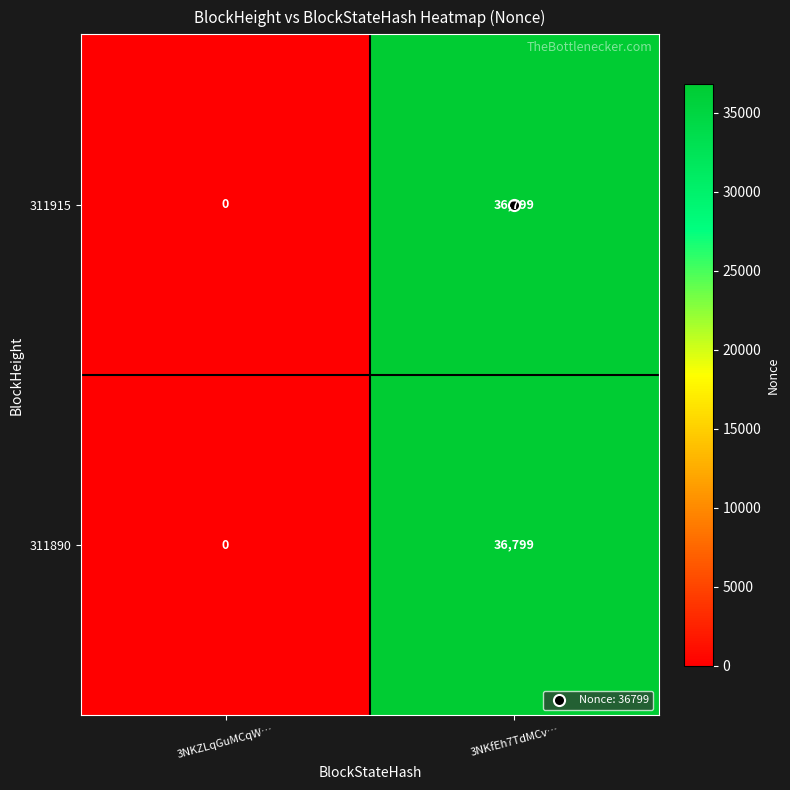

At which label is 311915 closest to 18399?

3NKZLqGuMCqW…